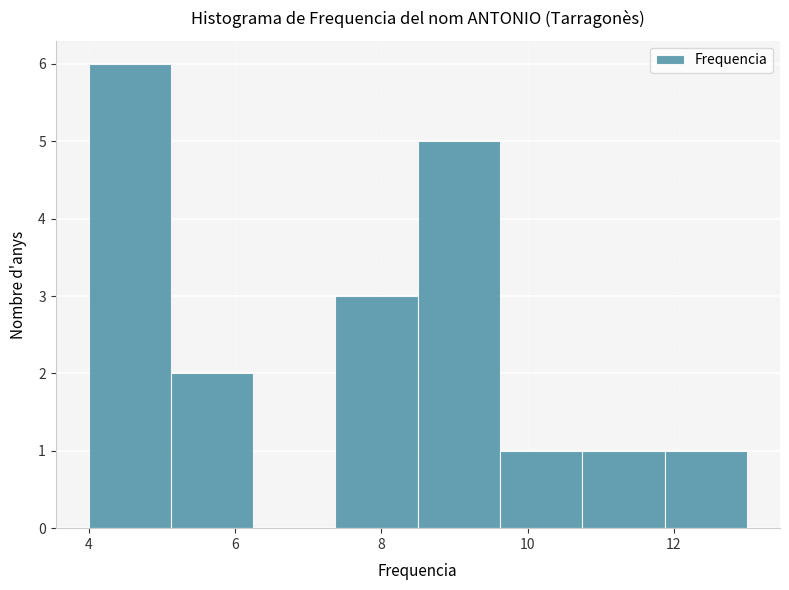

Reading left to right, list every bar in this chart as the range it spans on the x-axis followed by its height. Neither the bar edges nor the heights are printed on the chart, so give them approximately, as read against the axes.

4.0 to 5.2: 6
5.2 to 6.2: 2
6.2 to 7.4: 0
7.4 to 8.6: 3
8.6 to 9.6: 5
9.6 to 10.8: 1
10.8 to 11.8: 1
11.8 to 13.0: 1